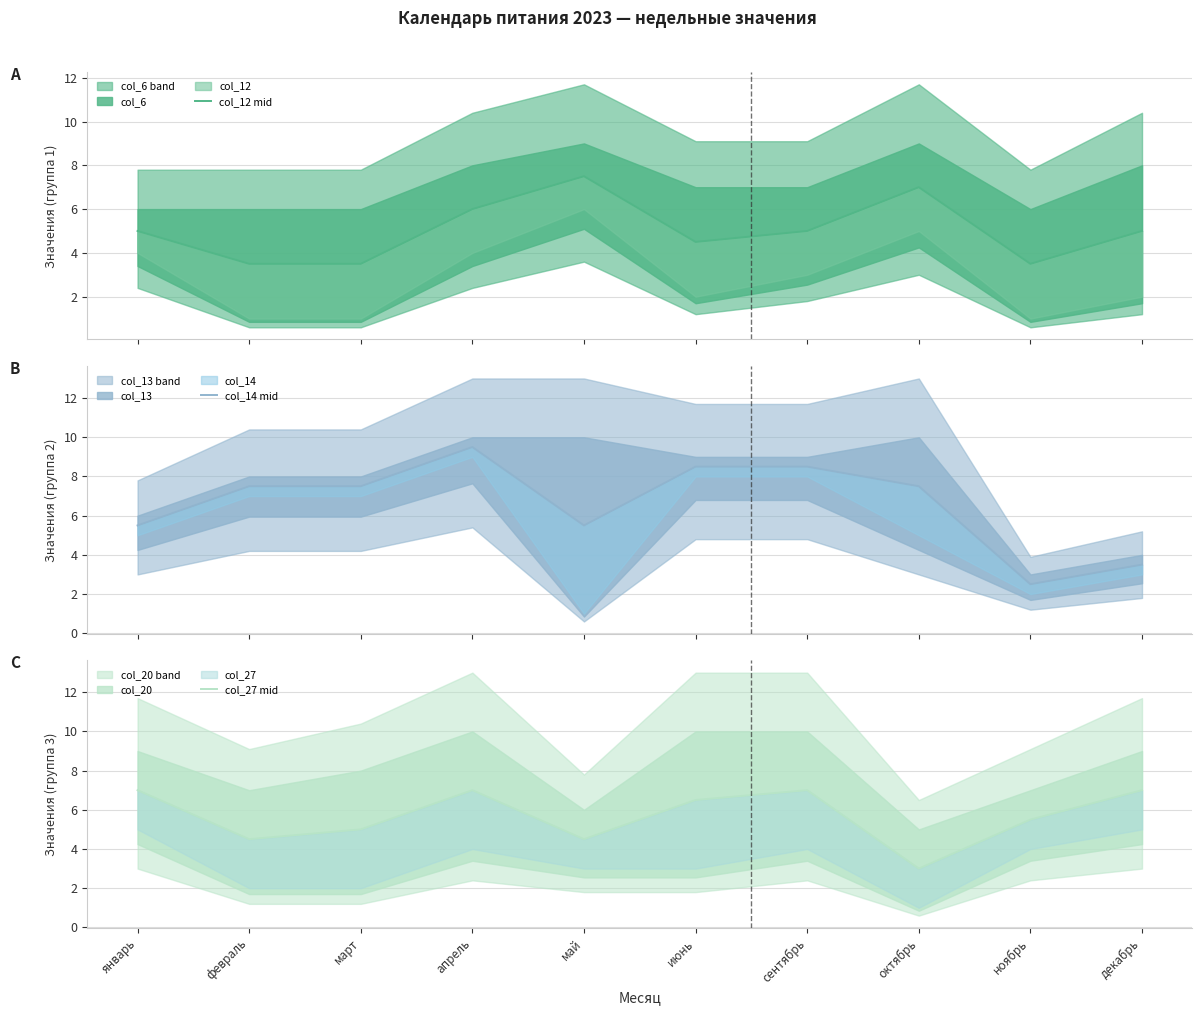

Where is the first local maximum for col_14 mid?

апрель